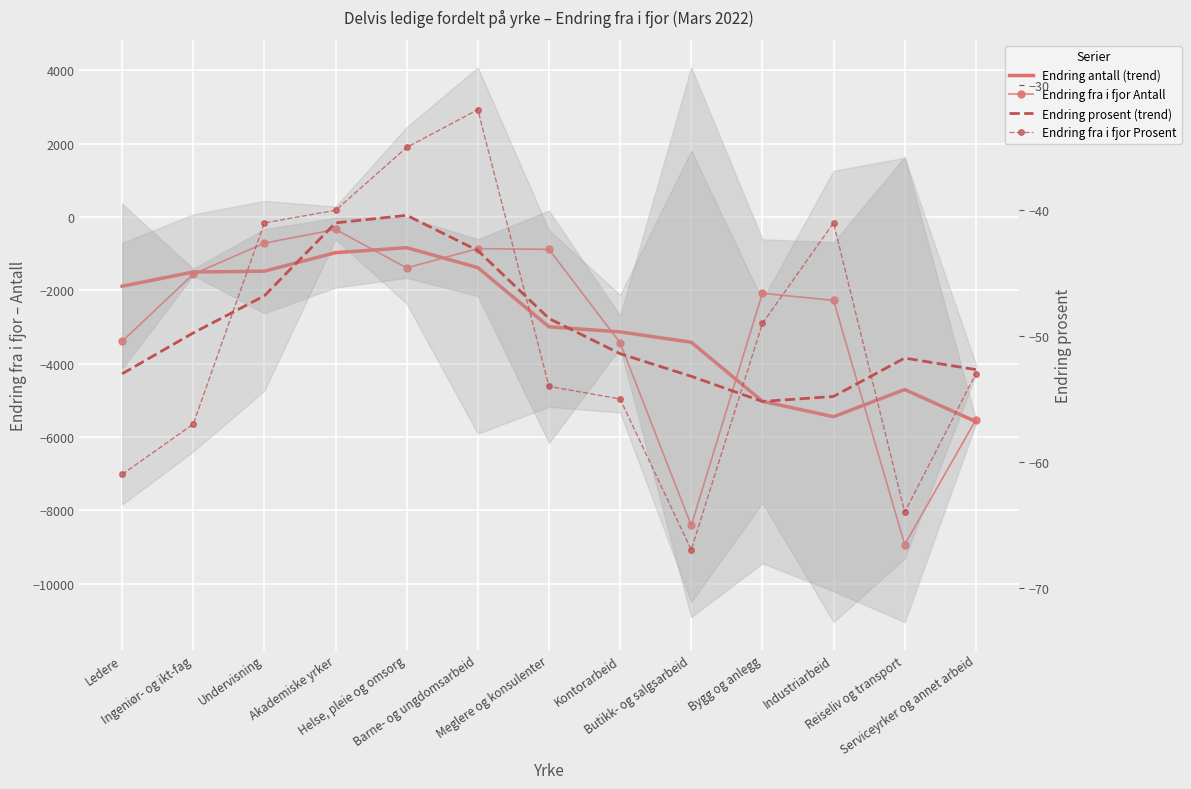

What is the difference between the maximum and minimum values in the Endring antall (trend) series?

4741.1